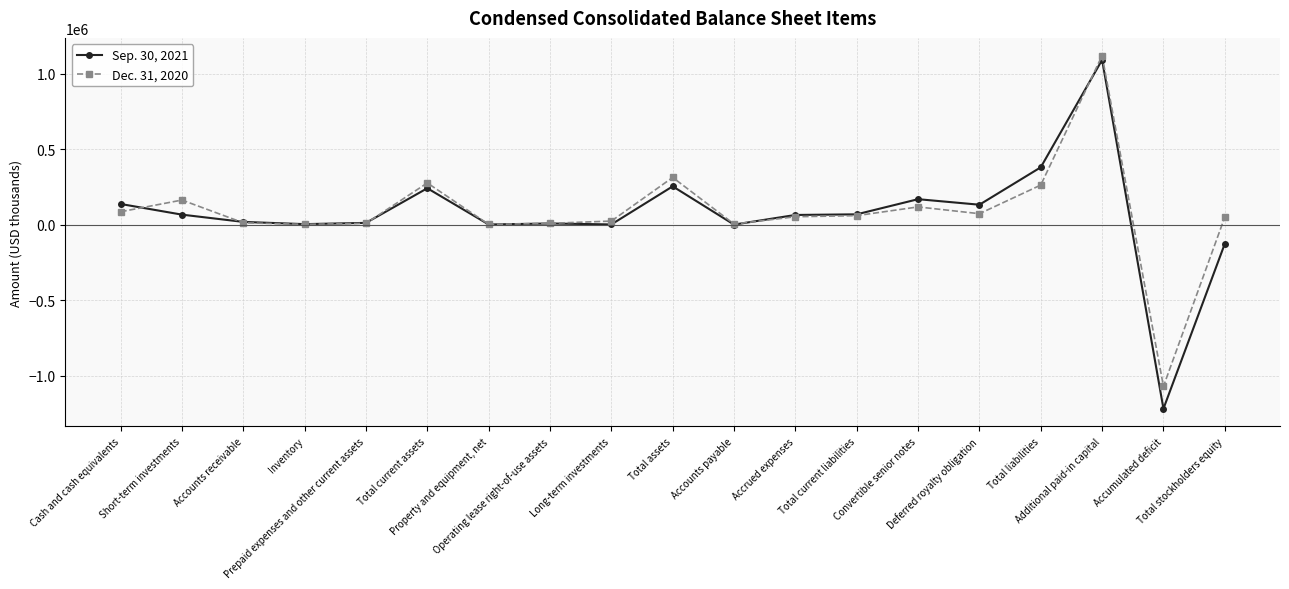

Count the number of categories in the chart.

19